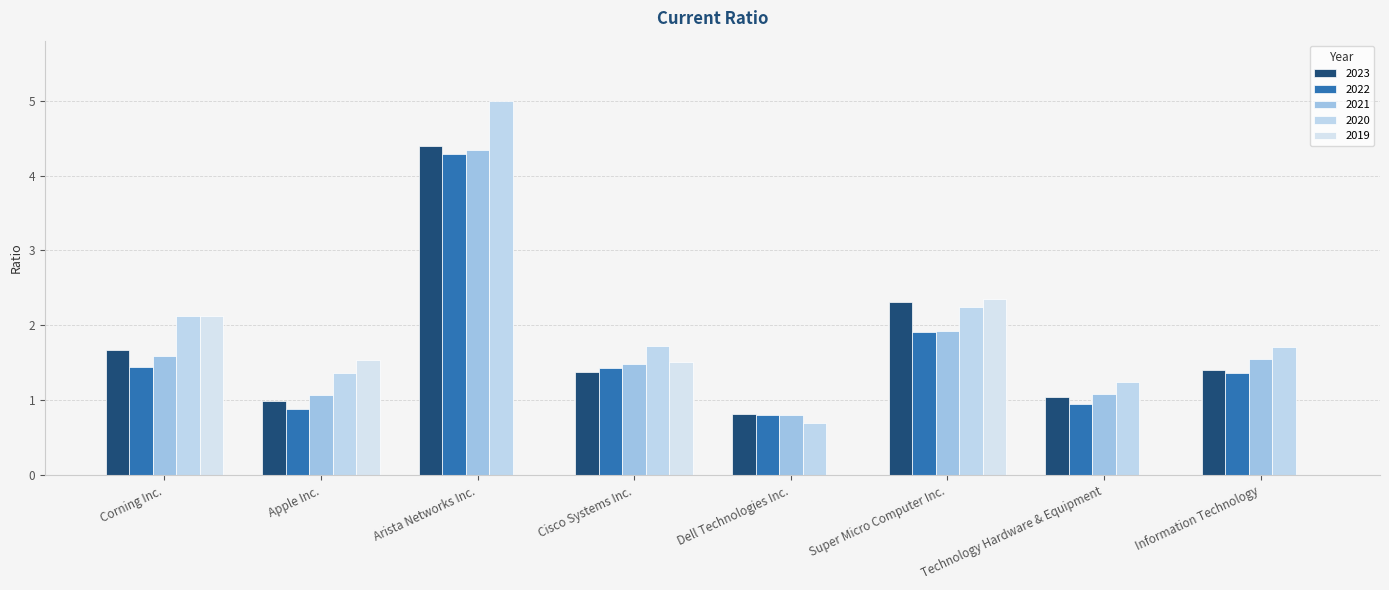

Rank the series at Super Micro Computer Inc. from highest to lowest value.

2019, 2023, 2020, 2021, 2022